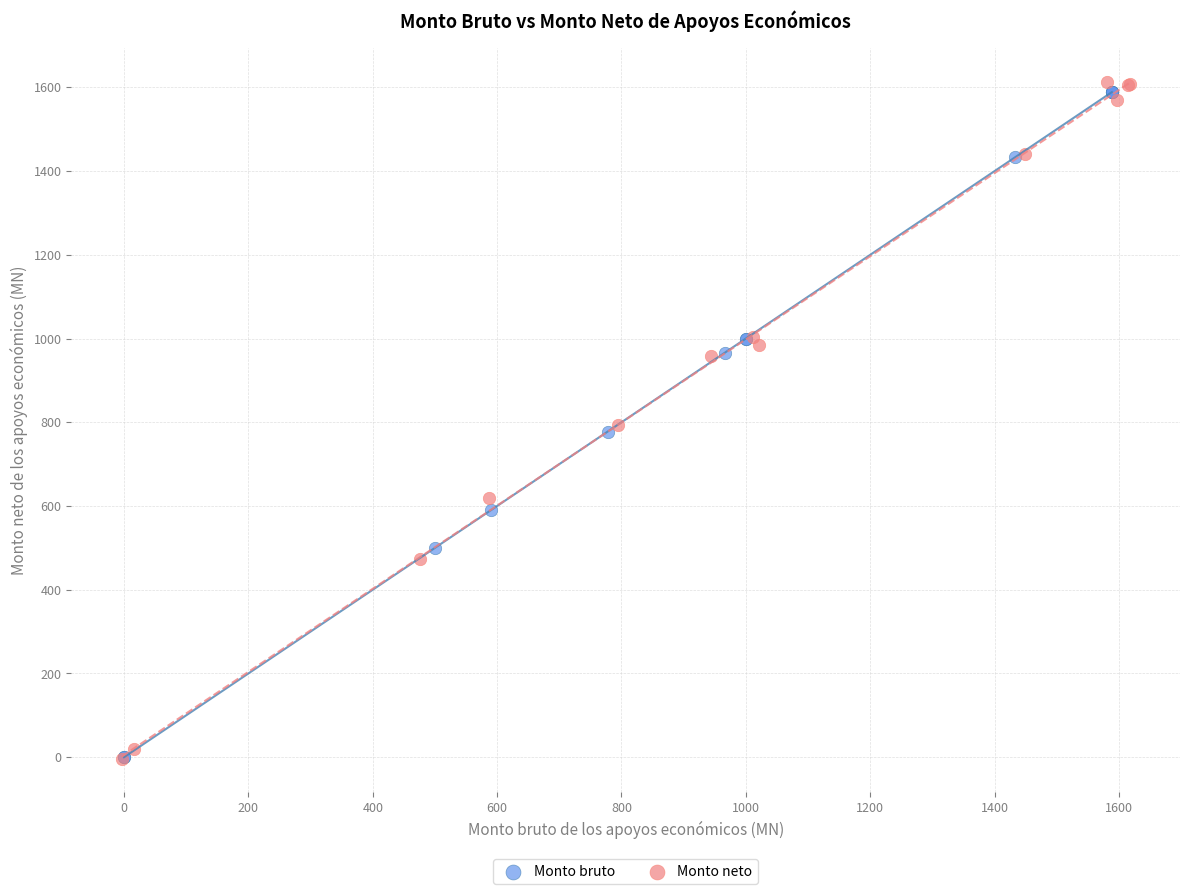

Which series has the largest Y range (max minus min)?

Monto neto